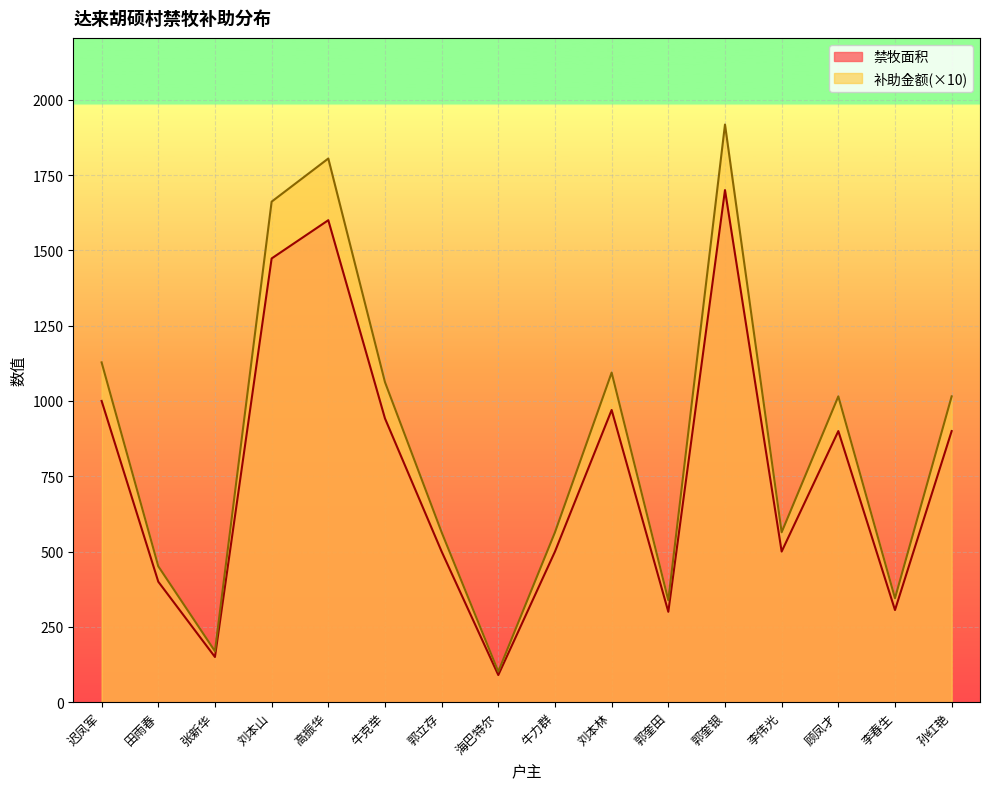

True or false: 补助金额 and 禁牧面积 cross at least once.

False